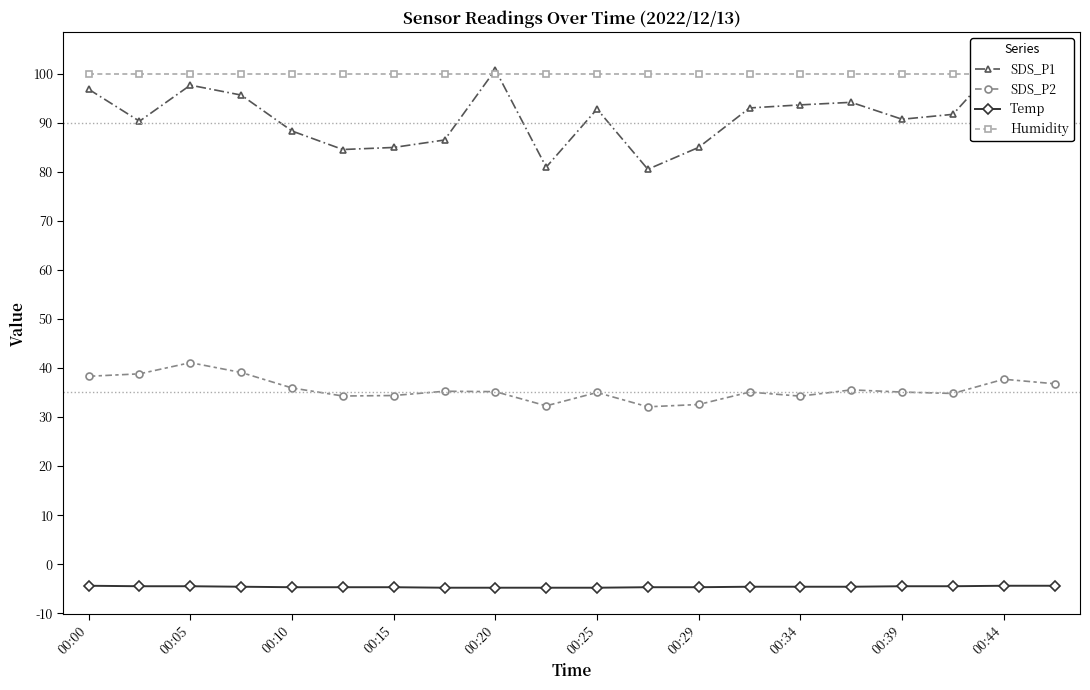

True or false: Temp and SDS_P2 intersect in this chart.

False